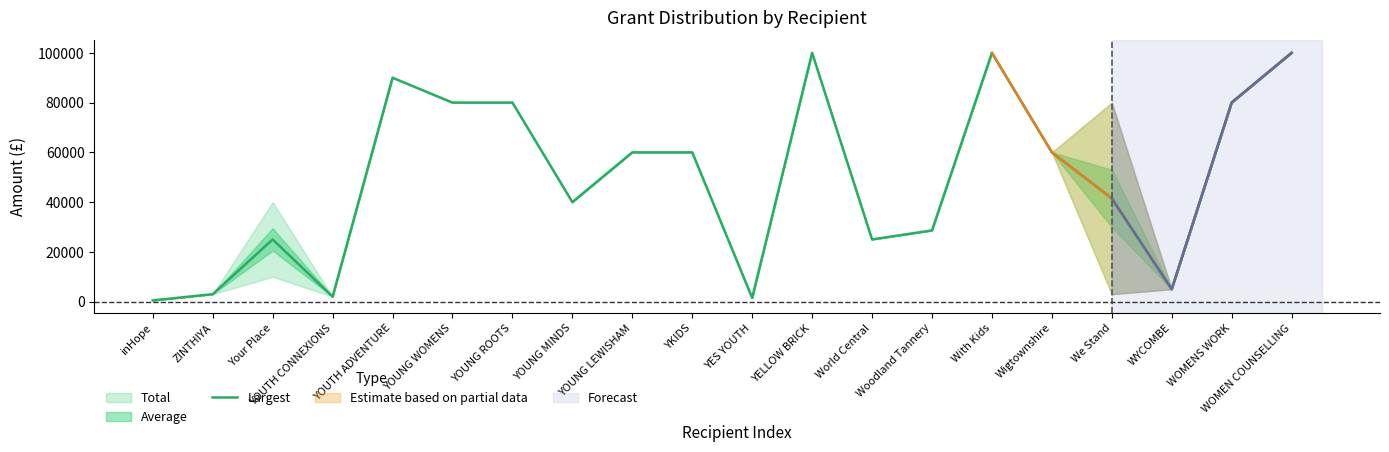

Between With Kids and Your Place, which is larger?

With Kids